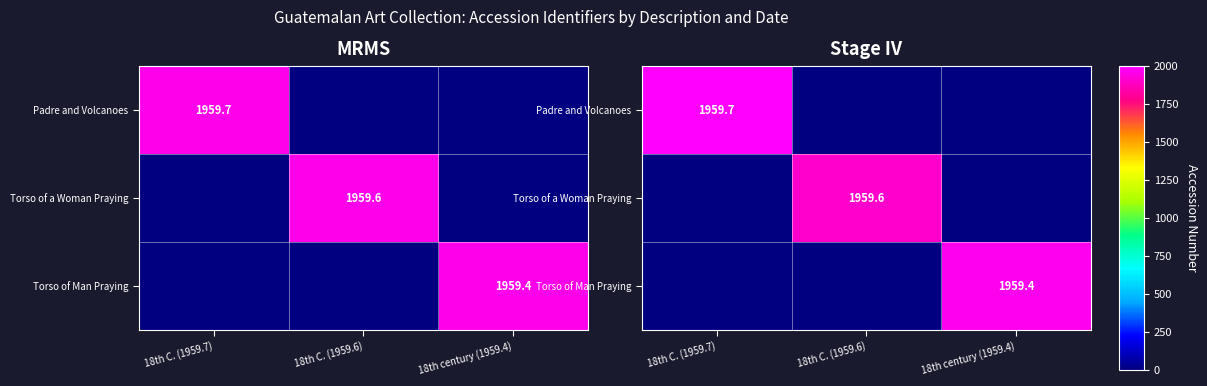

Between 18th century (1959.4) and 18th C. (1959.6), which is larger?

18th century (1959.4)